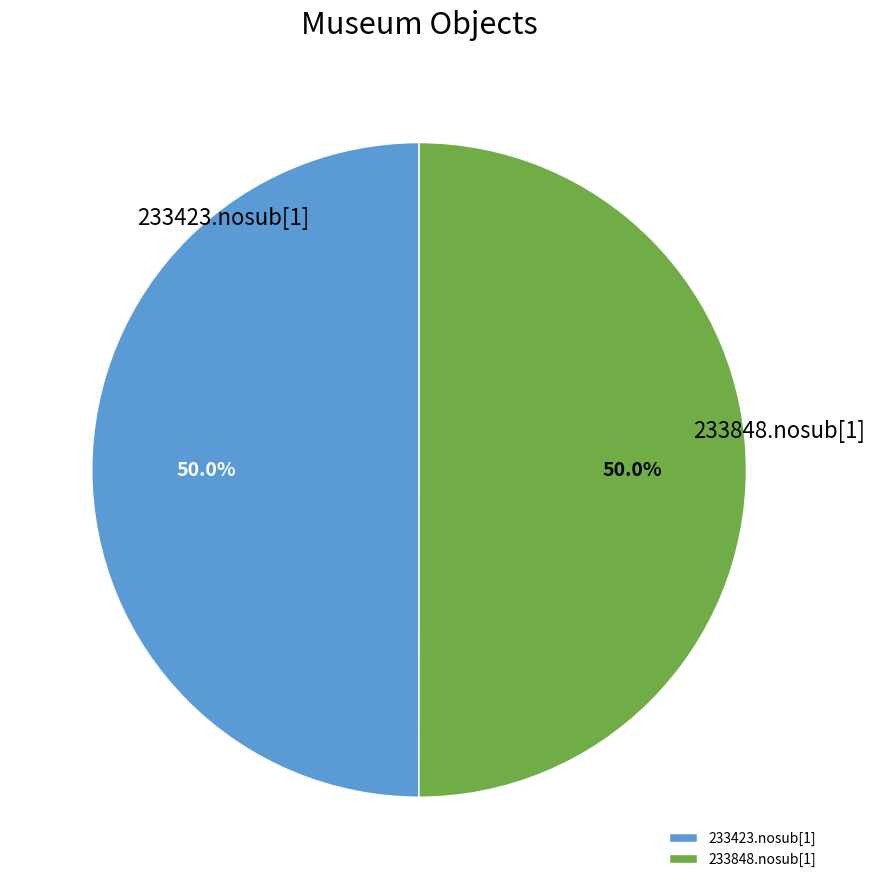

Approximately how many times larger is the value at 233848.nosub[1] compared to 233423.nosub[1]?

1.0